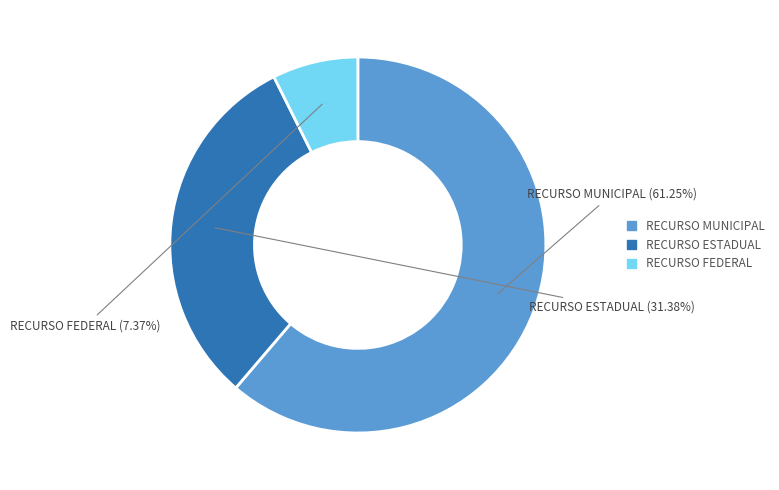

What percentage do RECURSO FEDERAL and RECURSO MUNICIPAL together represent?

68.6%